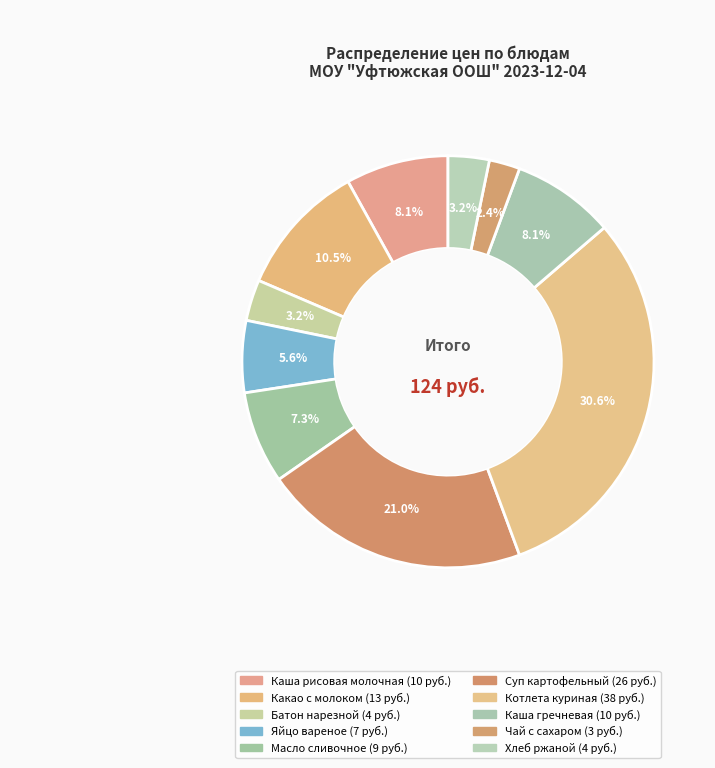

Count the number of slices in the pie.

10